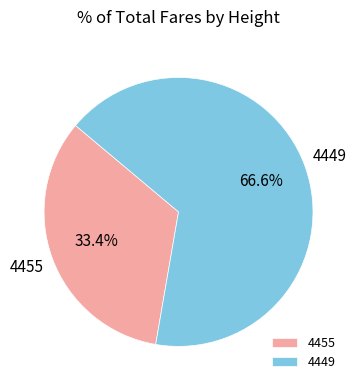

Rank the categories by value from lowest to highest.

4455, 4449